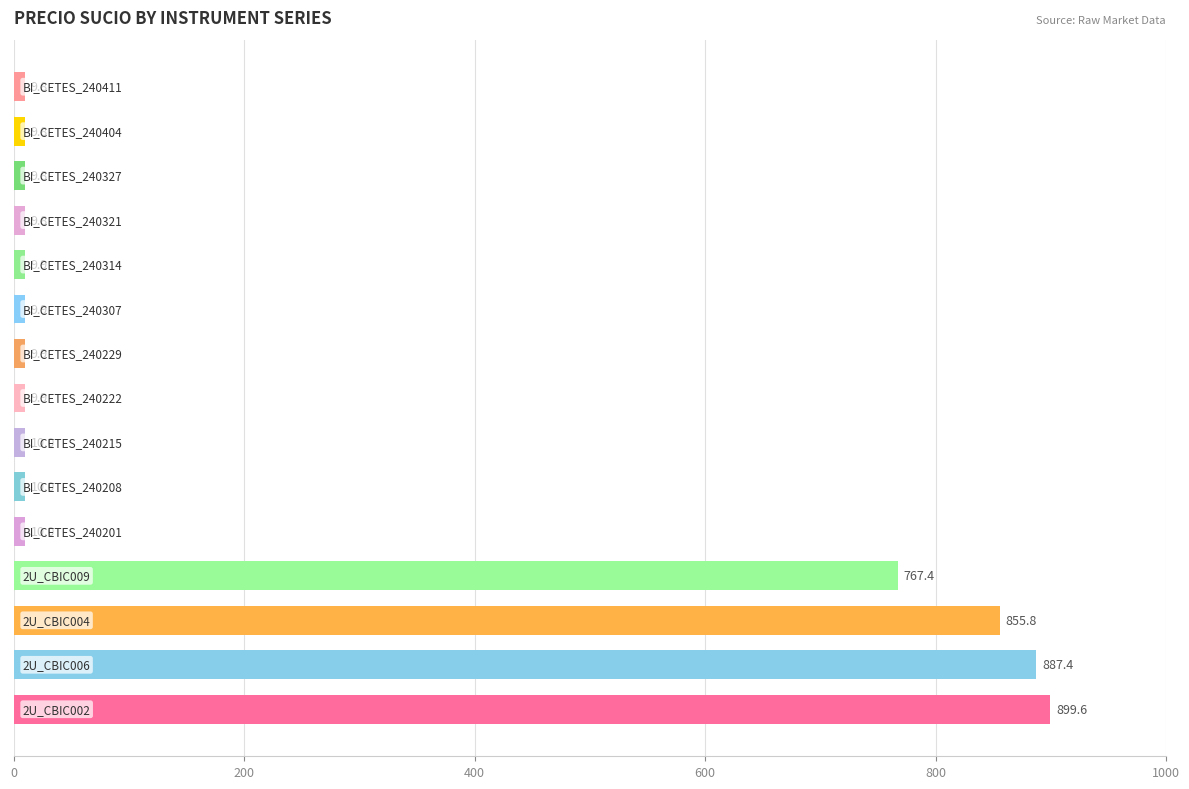

What is the difference between the maximum and minimum values?

889.8